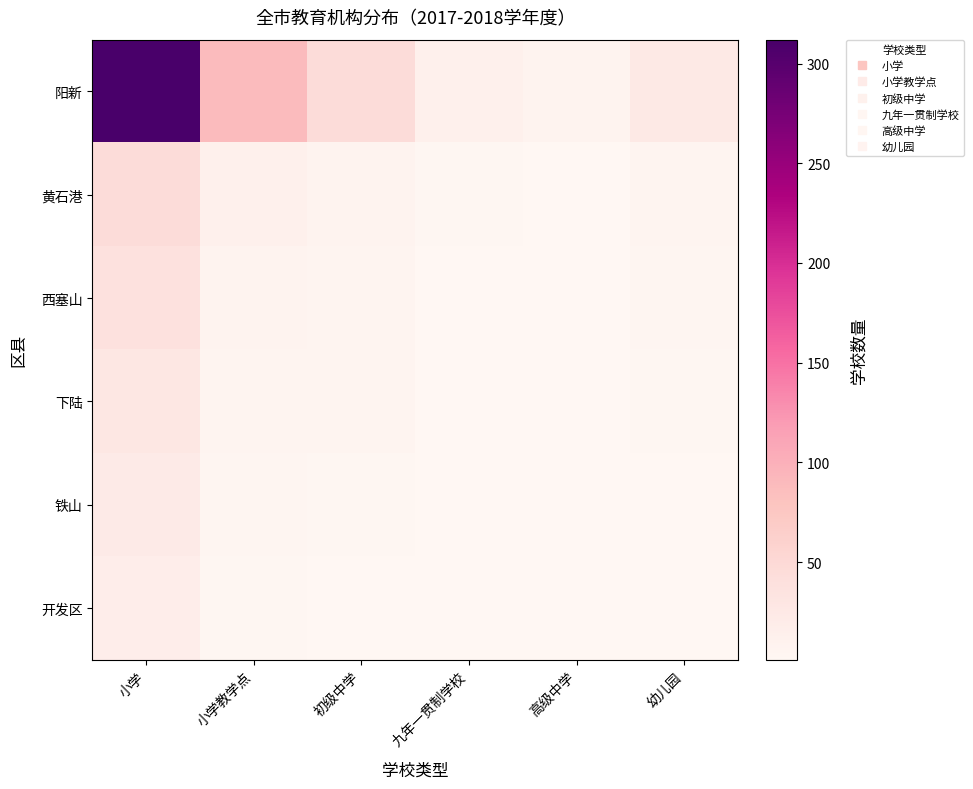

At which category is the sum across all series the highest?

小学